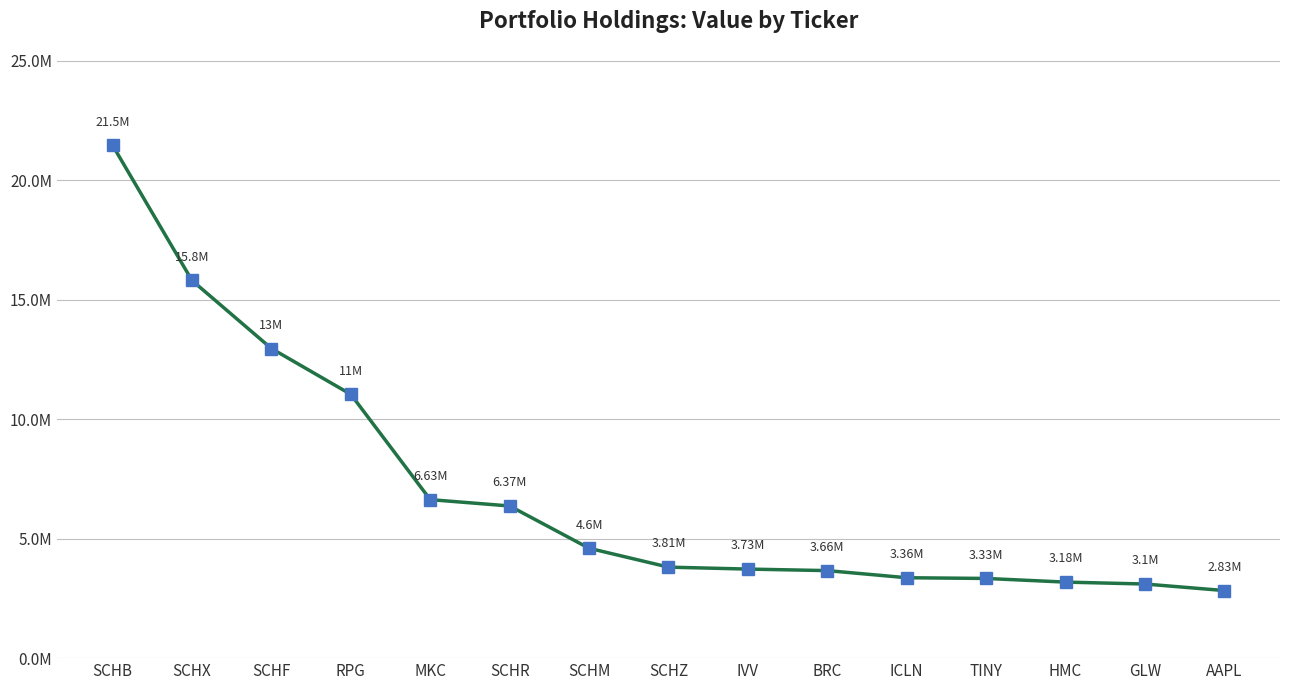

At which label is the value closest to 12141000?

SCHF